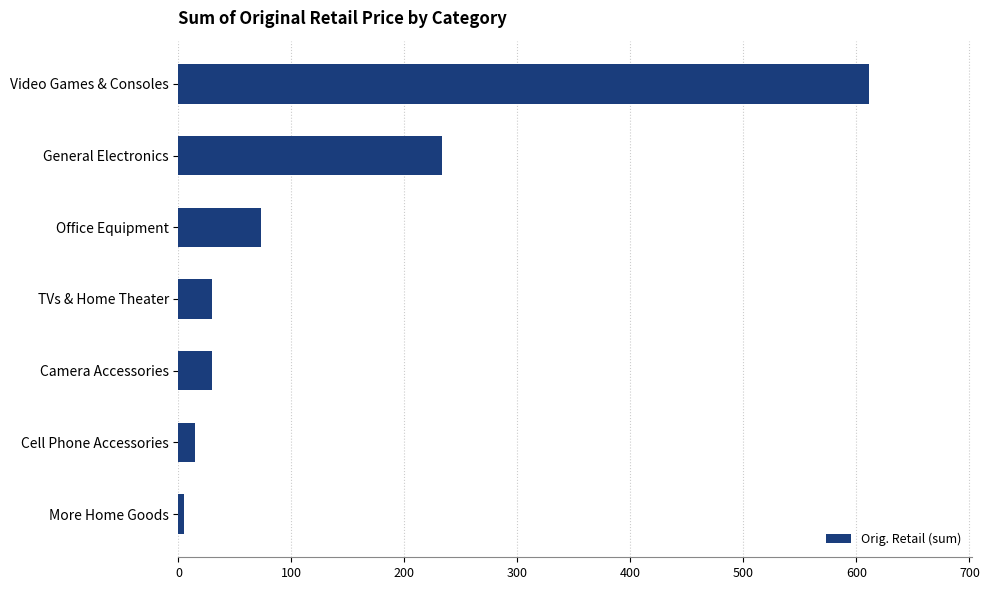

What is the average value?

142.5